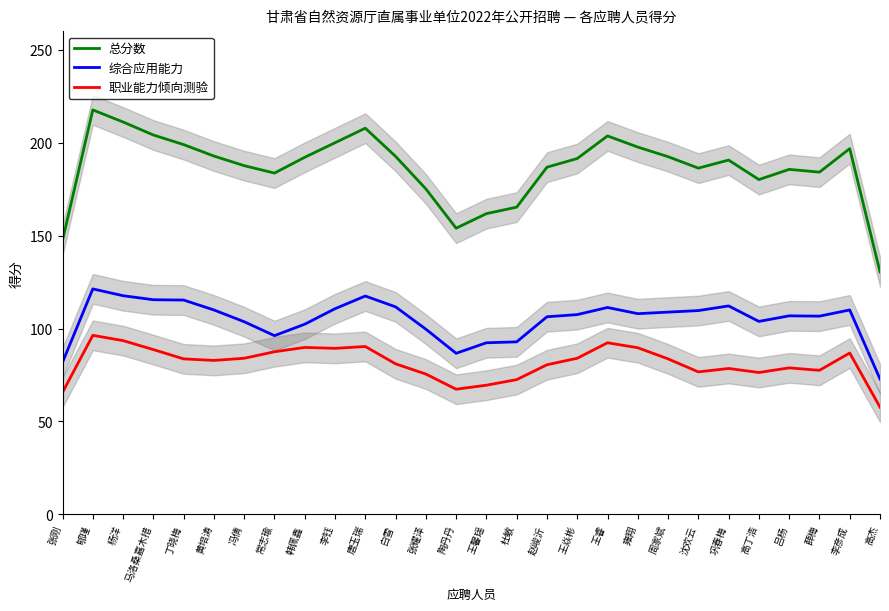

Reading left to right, what are all the values shown in this chart?

总分数: 张刚=147.5	郇瑾=217.7	杨洋=211.2	马洛桑嘉木措=204.2	丁晓梅=199.0	黄培涛=192.8	冯倩=187.7	常志瑜=183.7	韩佩鑫=192.2	李钰=200.0	唐玉瑞=207.8	白雪=192.7	张耀泽=175.2	陶丹丹=154.0	王馨瑶=161.8	杜敏=165.3	赵峻沂=186.8	王焱彬=191.5	王睿=203.7	雍翔=197.7	周家斌=192.5	沈欢云=186.3	巩春梅=190.7	高丁浩=180.2	吕杨=185.7	薛梅=184.2	李彦成=196.8	高杰=130.5
综合应用能力: 张刚=81.8	郇瑾=121.3	杨洋=117.7	马洛桑嘉木措=115.5	丁晓梅=115.3	黄培涛=110.0	冯倩=103.7	常志瑜=96.2	韩佩鑫=102.3	李钰=110.7	唐玉瑞=117.5	白雪=111.7	张耀泽=99.7	陶丹丹=86.7	王馨瑶=92.3	杜敏=92.8	赵峻沂=106.3	王焱彬=107.5	王睿=111.3	雍翔=108.0	周家斌=108.8	沈欢云=109.7	巩春梅=112.2	高丁浩=103.8	吕杨=106.8	薛梅=106.7	李彦成=110.0	高杰=72.8
职业能力倾向测验: 张刚=65.7	郇瑾=96.3	杨洋=93.5	马洛桑嘉木措=88.7	丁晓梅=83.7	黄培涛=82.8	冯倩=84.0	常志瑜=87.5	韩佩鑫=89.8	李钰=89.3	唐玉瑞=90.3	白雪=81.0	张耀泽=75.5	陶丹丹=67.3	王馨瑶=69.5	杜敏=72.5	赵峻沂=80.5	王焱彬=84.0	王睿=92.3	雍翔=89.7	周家斌=83.7	沈欢云=76.7	巩春梅=78.5	高丁浩=76.3	吕杨=78.8	薛梅=77.5	李彦成=86.8	高杰=57.7